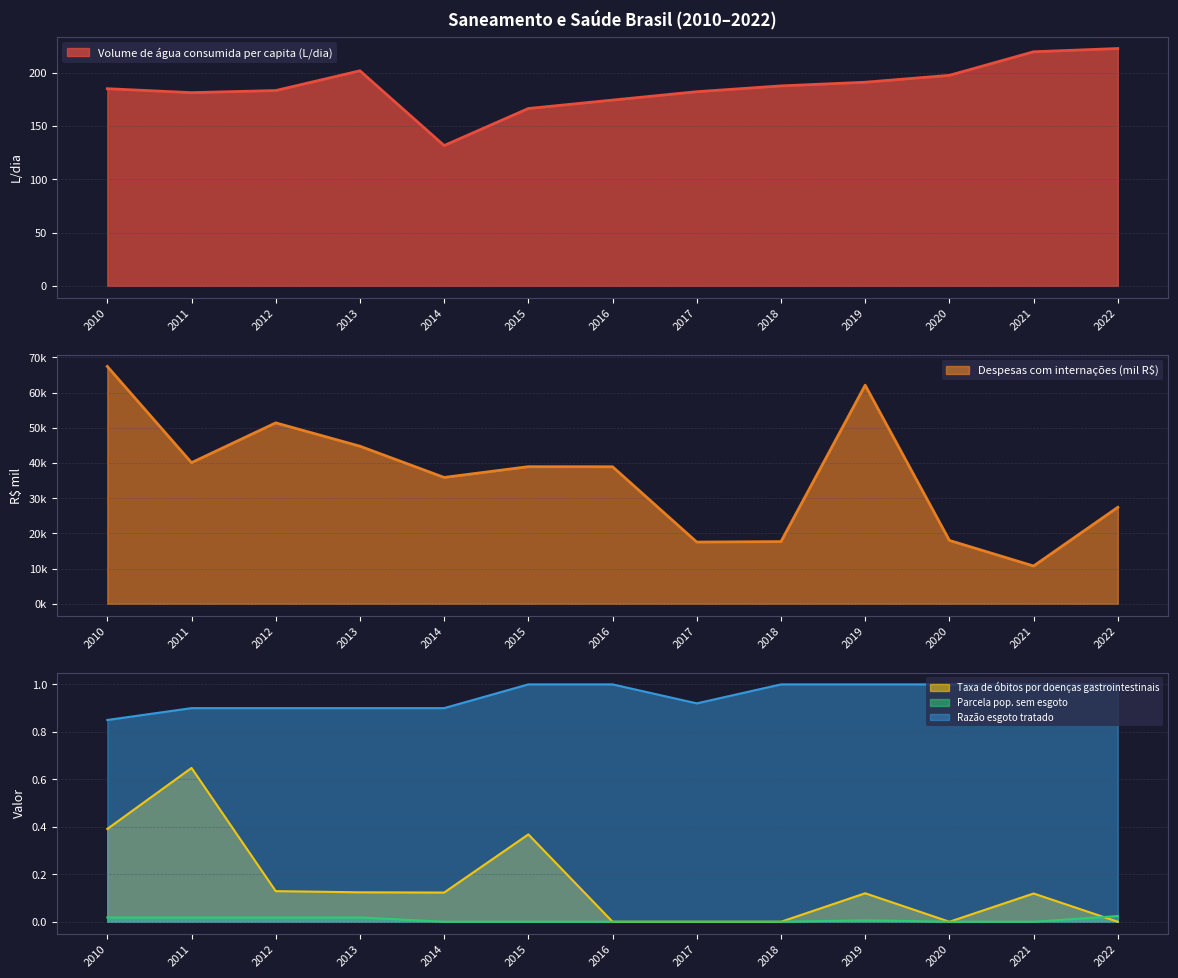

How many interior local peaks does the Despesas com internações (mil R$) series have?

3